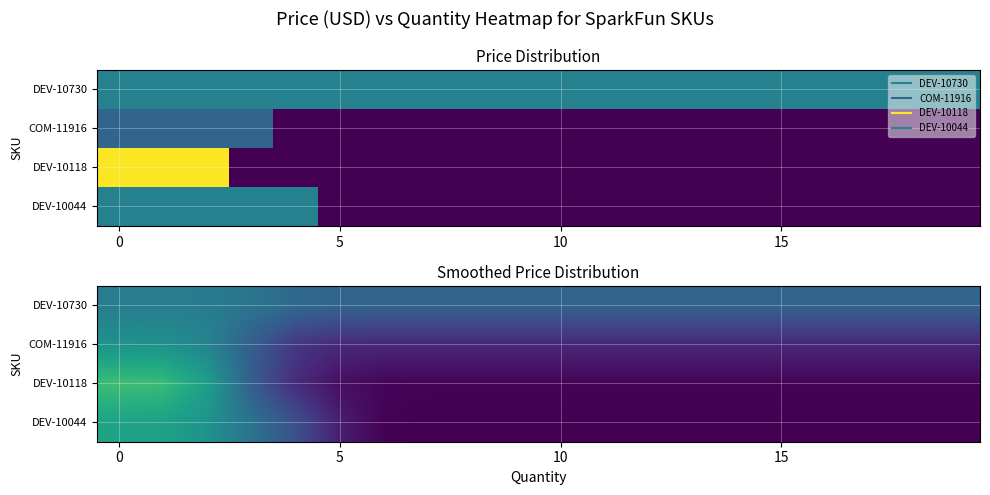

What is the difference between the highest and lowest values at 5?

2.3